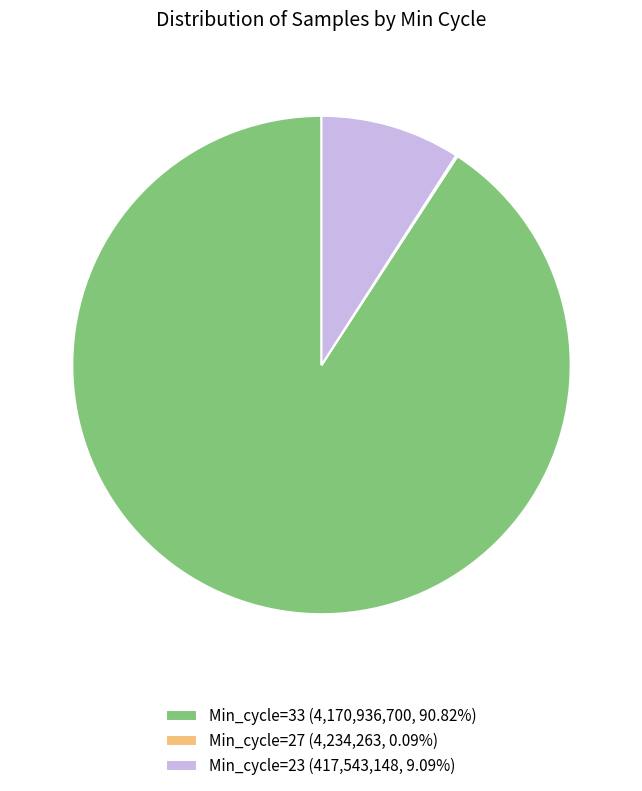

Is Min_cycle=33 (4,170,936,700, 90.82%) the majority of the pie?

Yes